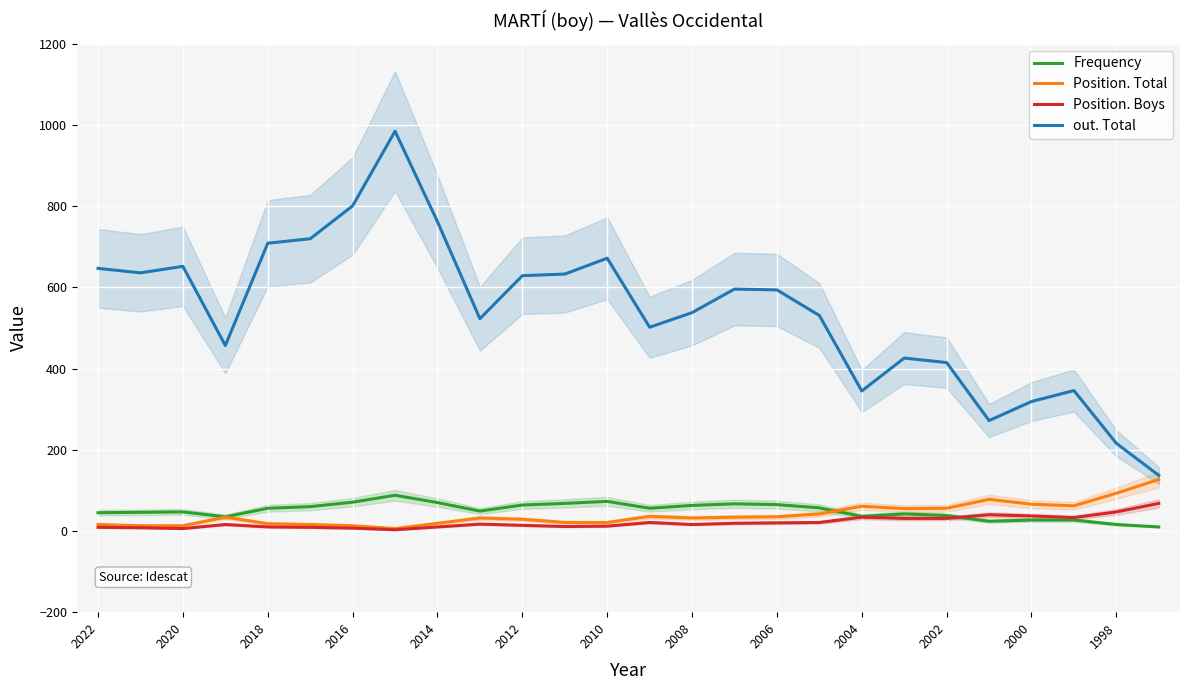

Which series has the largest total across all categories?

out. Total